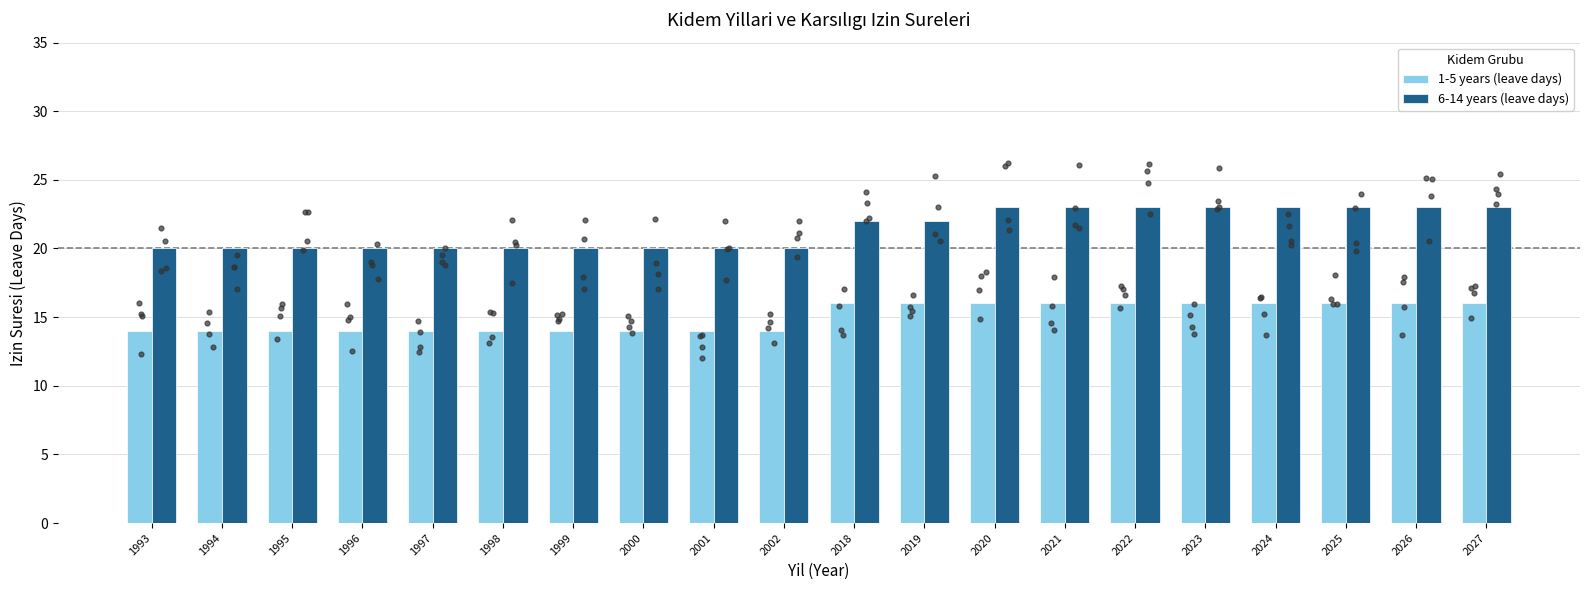

At how many categories does at least one series exceed 14?

20